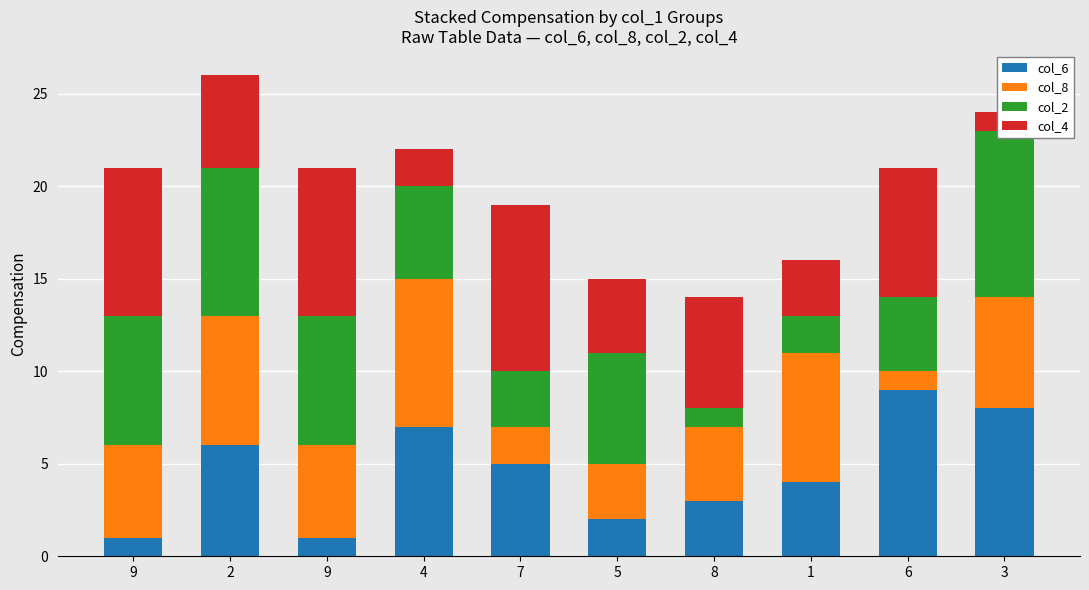

At which label is col_4 closest to 5?

2